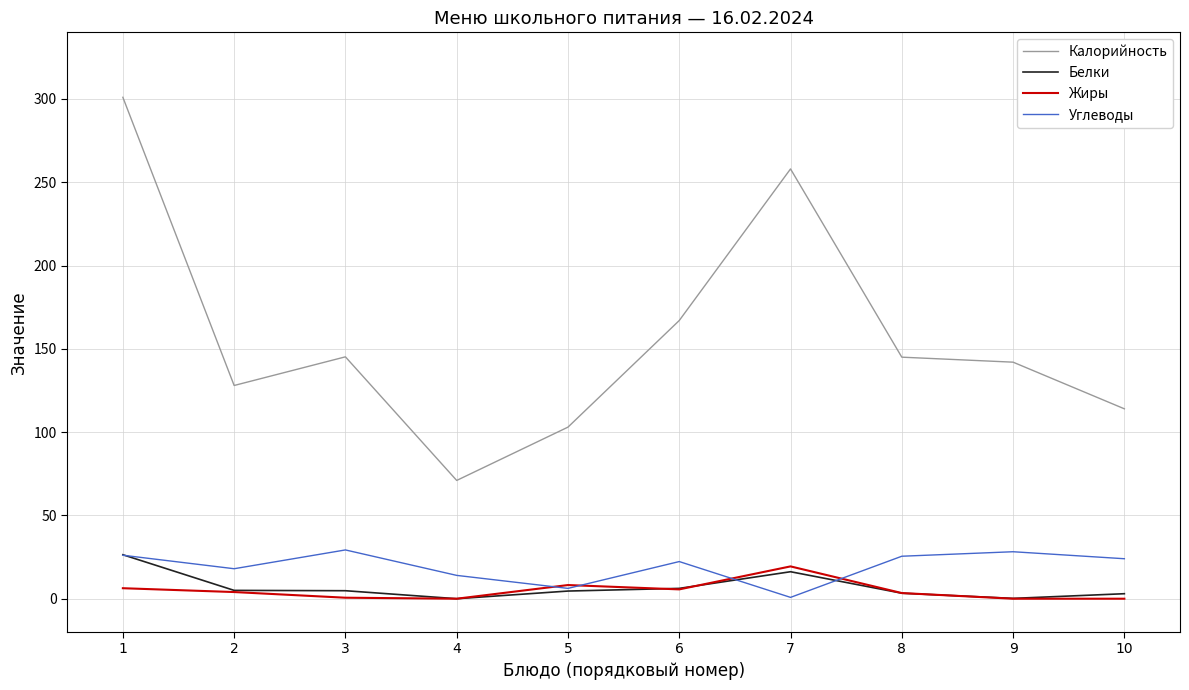

How many interior local peaks does the Калорийность series have?

2